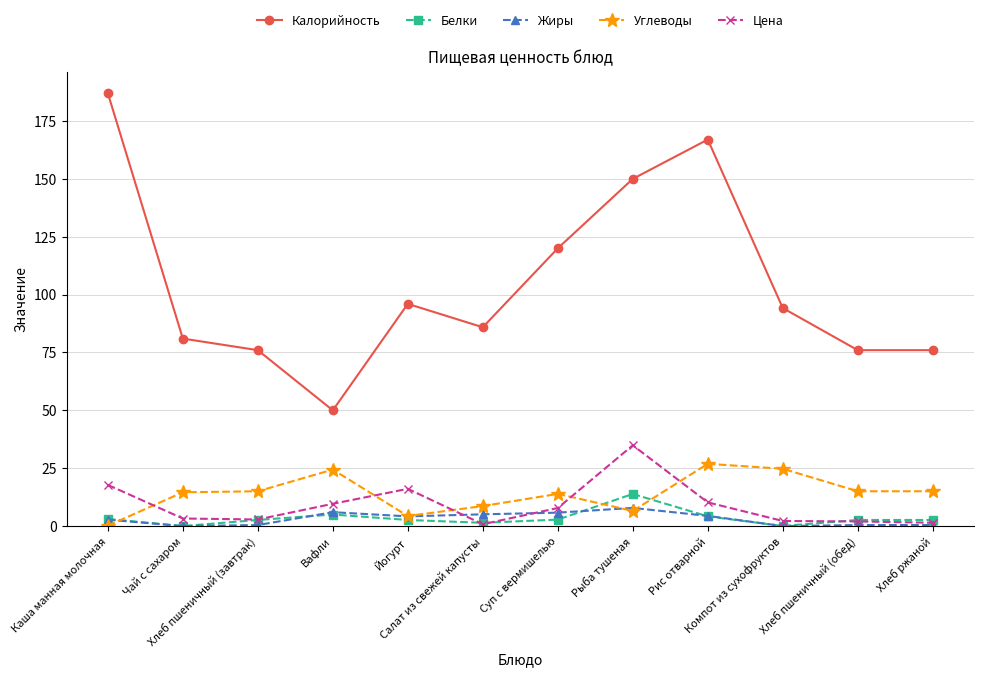

True or false: Калорийность has more than 0 interior local peaks.

True